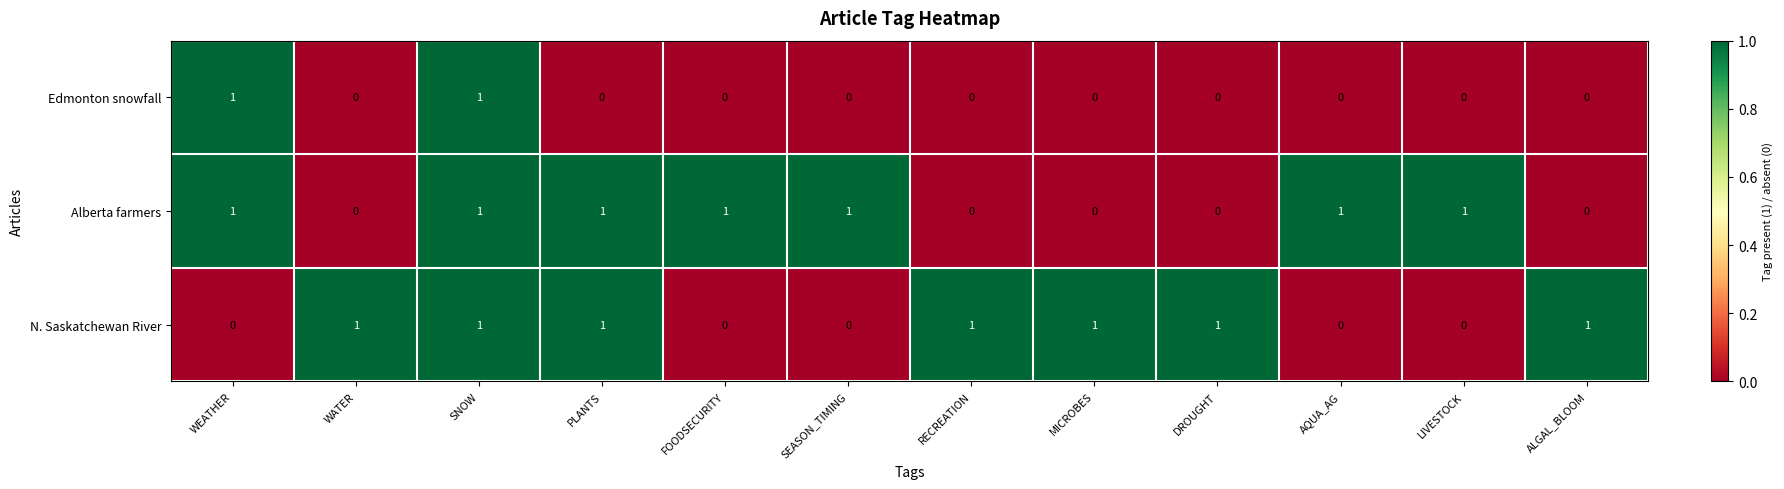

What is the sum of all N. Saskatchewan River values?

7